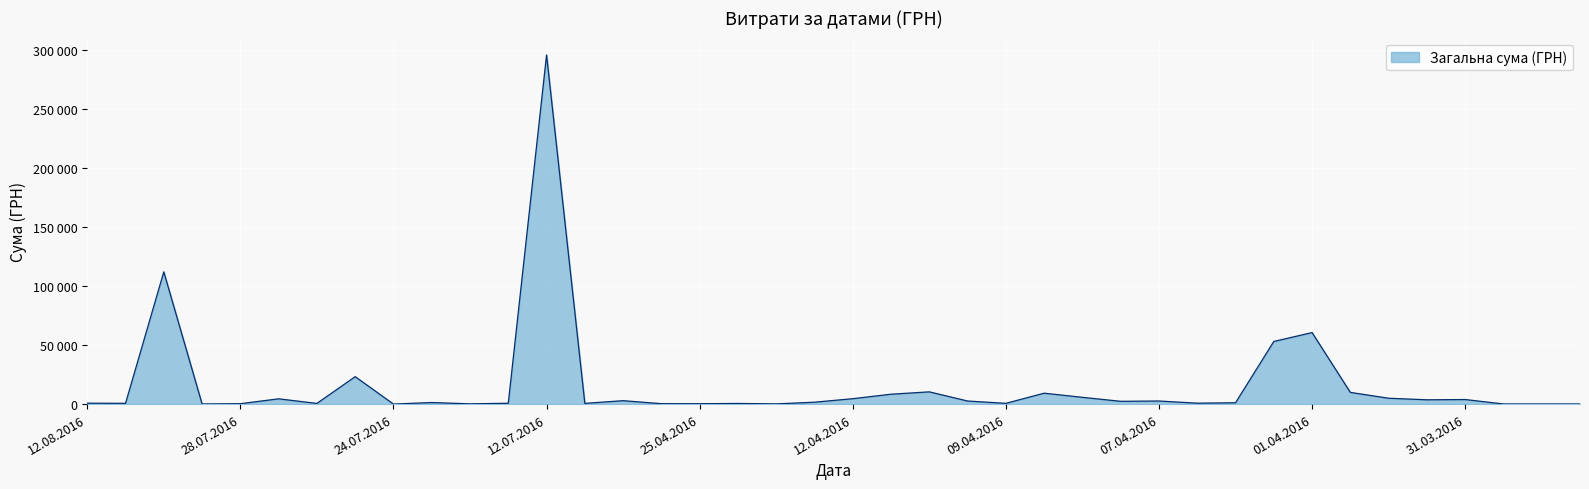

What is the maximum value shown in the chart?

295638.6